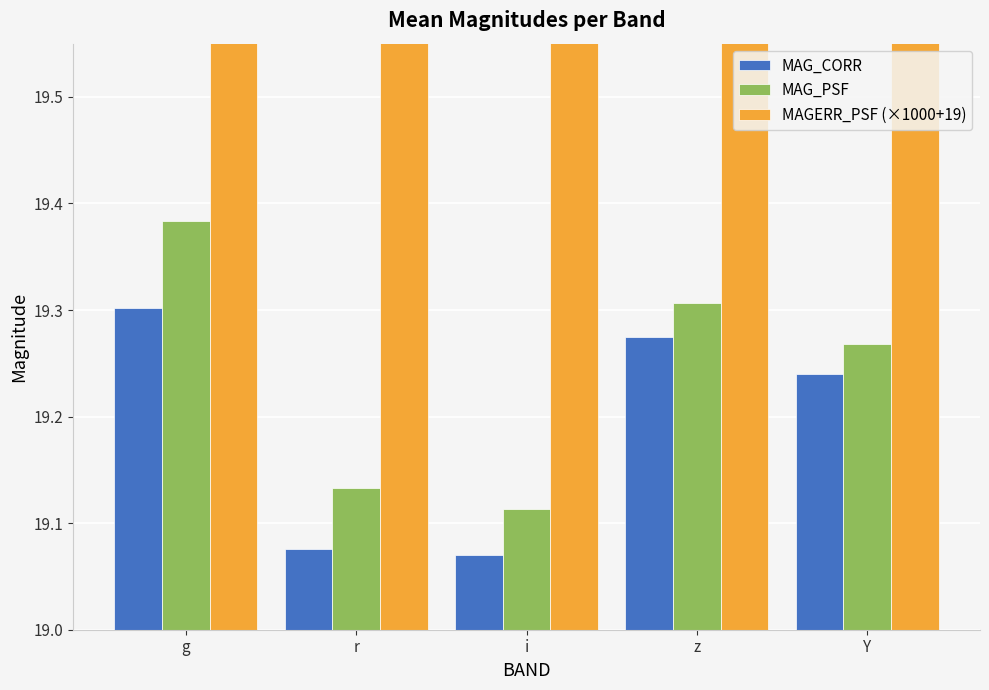

The value of MAG_CORR at Y is 19.2. True or false?

True